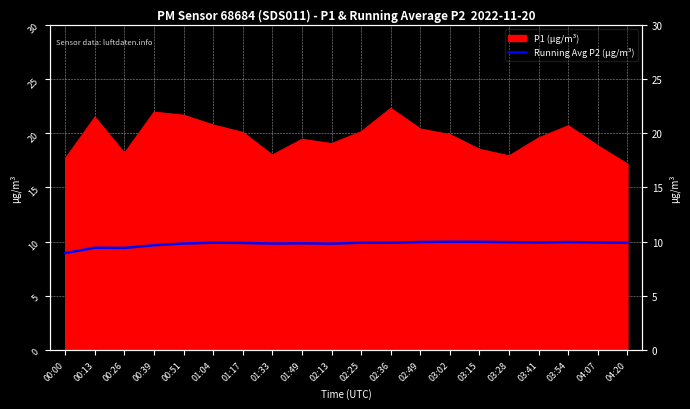

The value at 02:13 is 14.2. True or false?

False